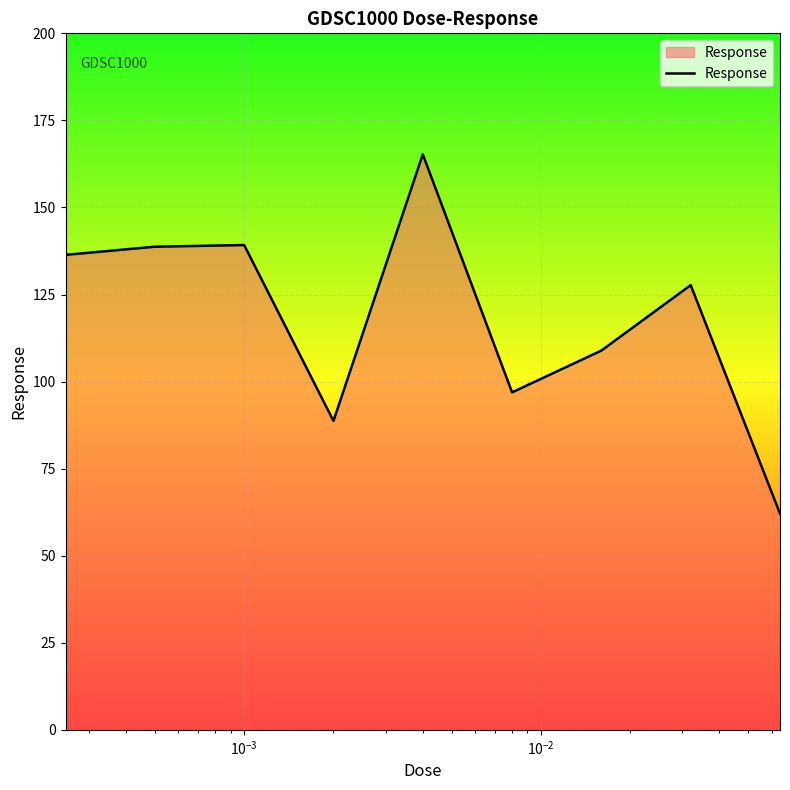

What is the difference between the maximum and minimum values?

103.2